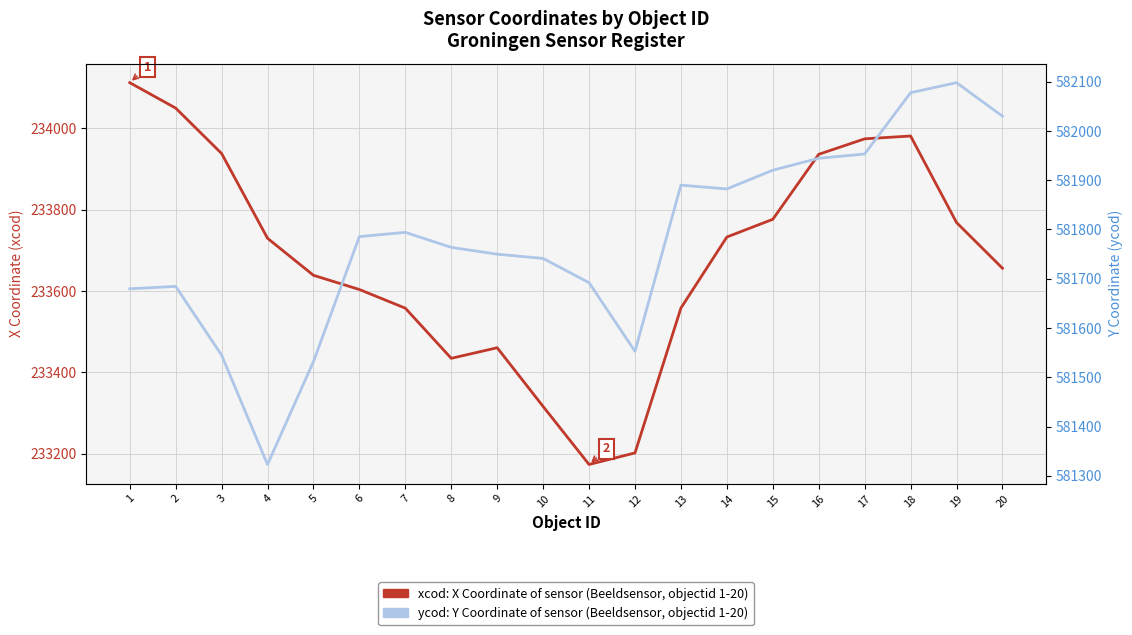

What is the maximum value shown in the chart?

582097.9